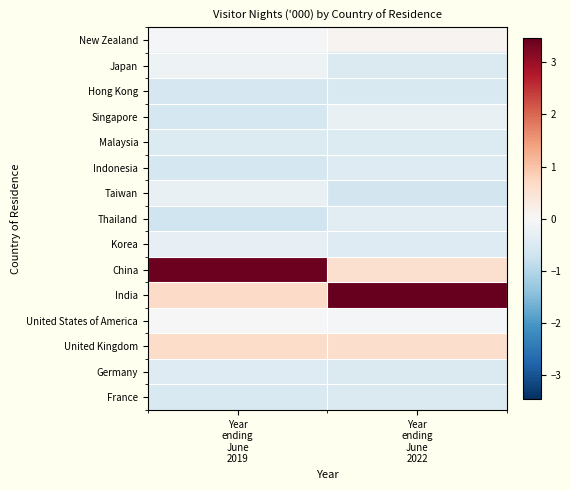

List the series in order of their peak value, lowest first.

Hong Kong, France, Malaysia, Germany, Indonesia, Thailand, Korea, Taiwan, Singapore, Japan, United States of America, New Zealand, United Kingdom, China, India